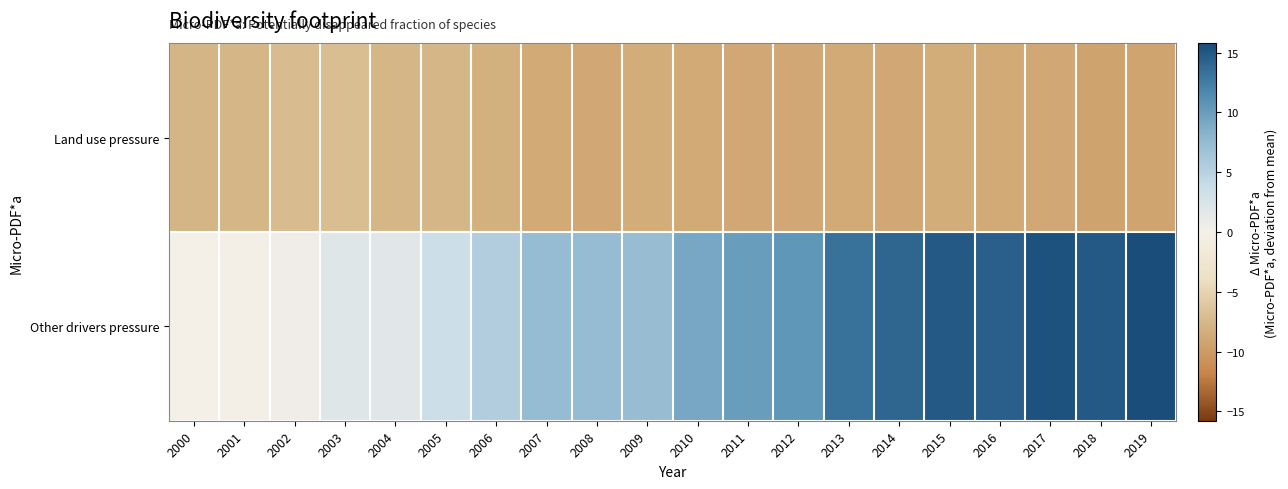

Rank the series by their average value, from lowest to highest.

Land use pressure, Other drivers pressure